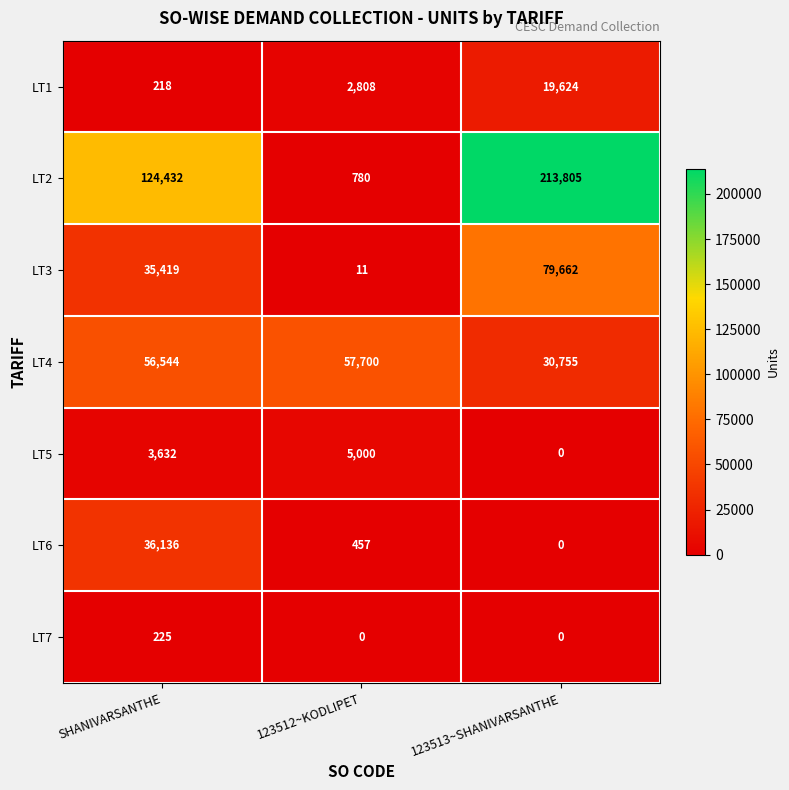

List the series in order of their peak value, highest first.

LT2, LT3, LT4, LT6, LT1, LT5, LT7